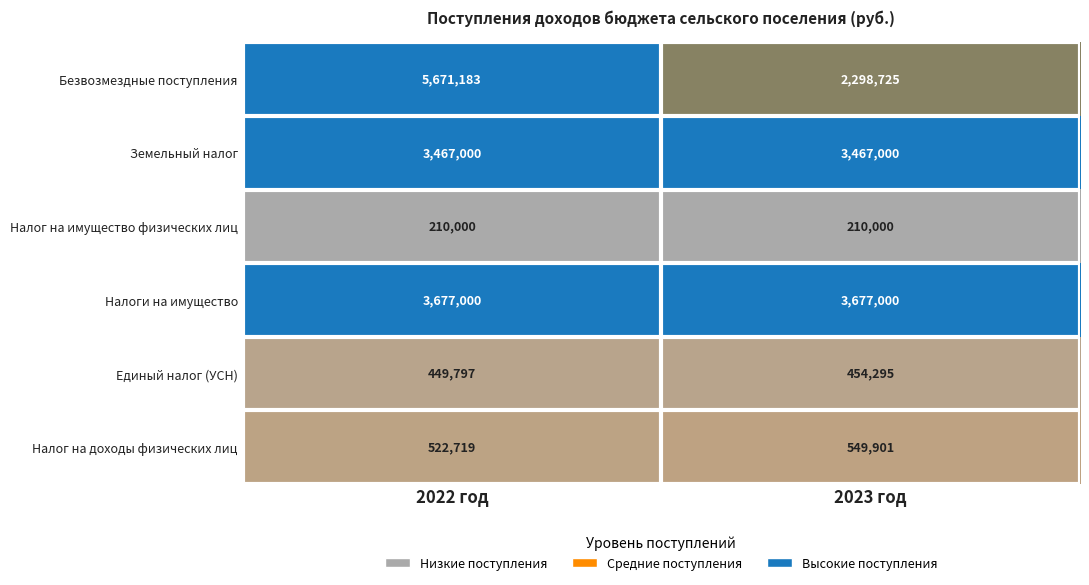

Reading right to left, transcribe all the data shown in this chart.

Безвозмездные поступления: 2298725	5671183
Земельный налог: 3467000	3467000
Налог на имущество физических лиц: 210000	210000
Налоги на имущество: 3677000	3677000
Единый налог (УСН): 454295	449797
Налог на доходы физических лиц: 549901	522719